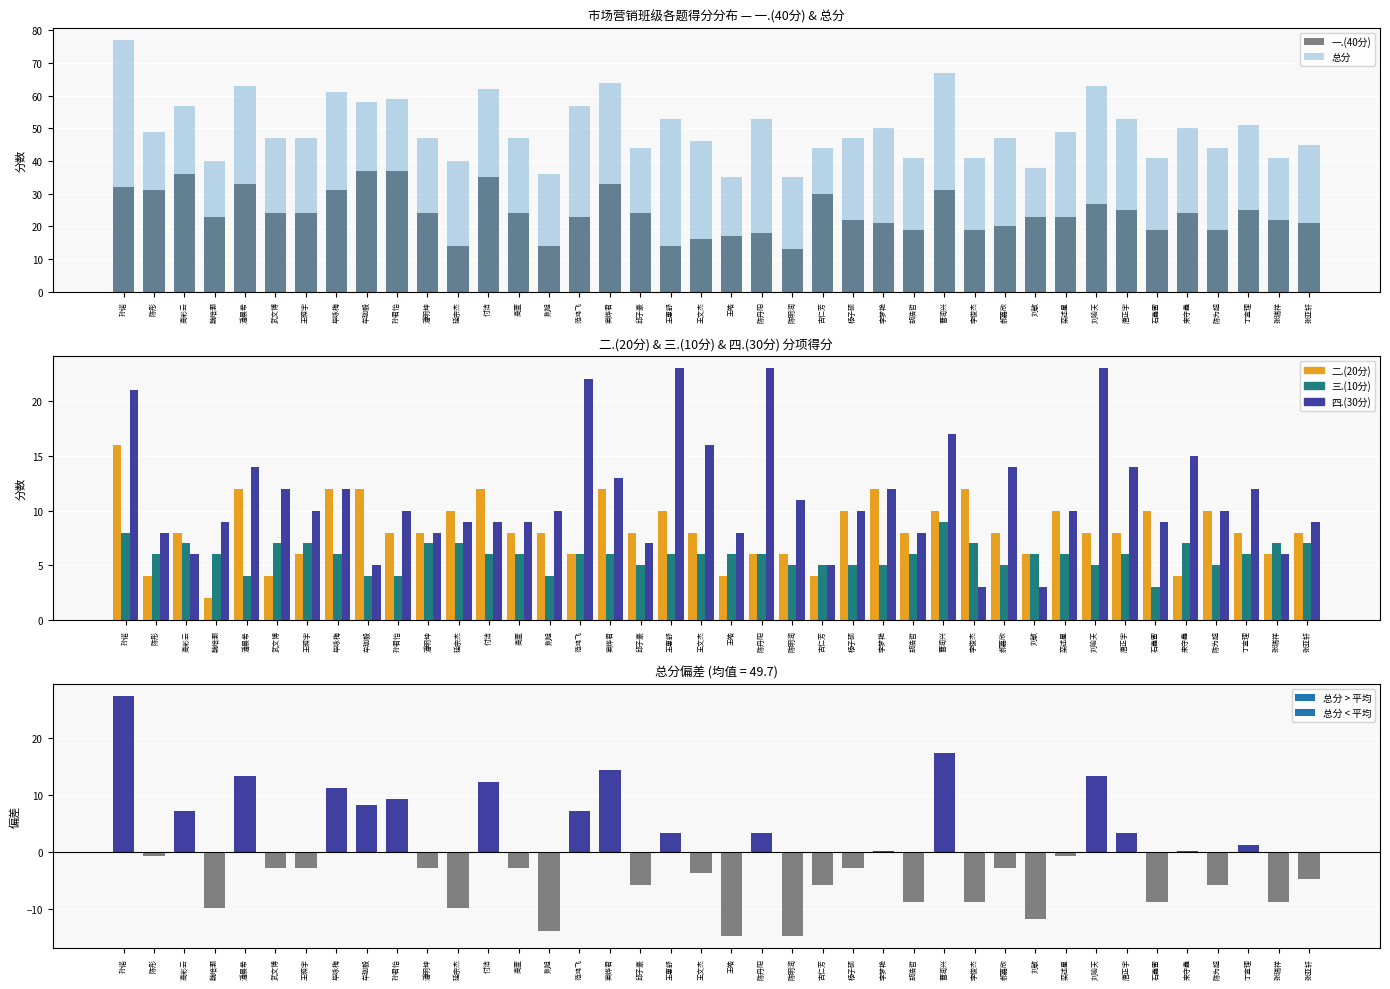

The value of 三.(10分) at 延宗杰 is 5. True or false?

False